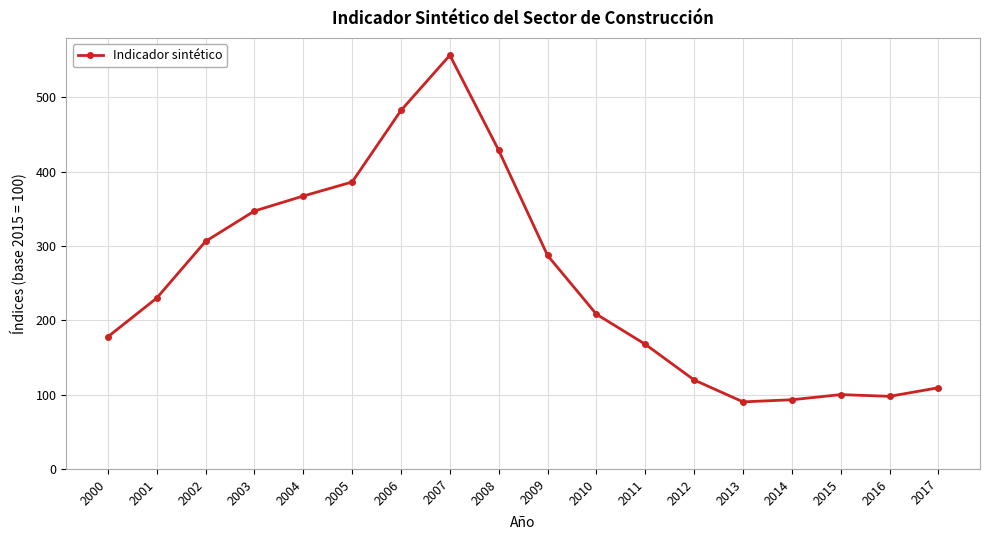

The chart shows a value of 32.0 at 2014. True or false?

False